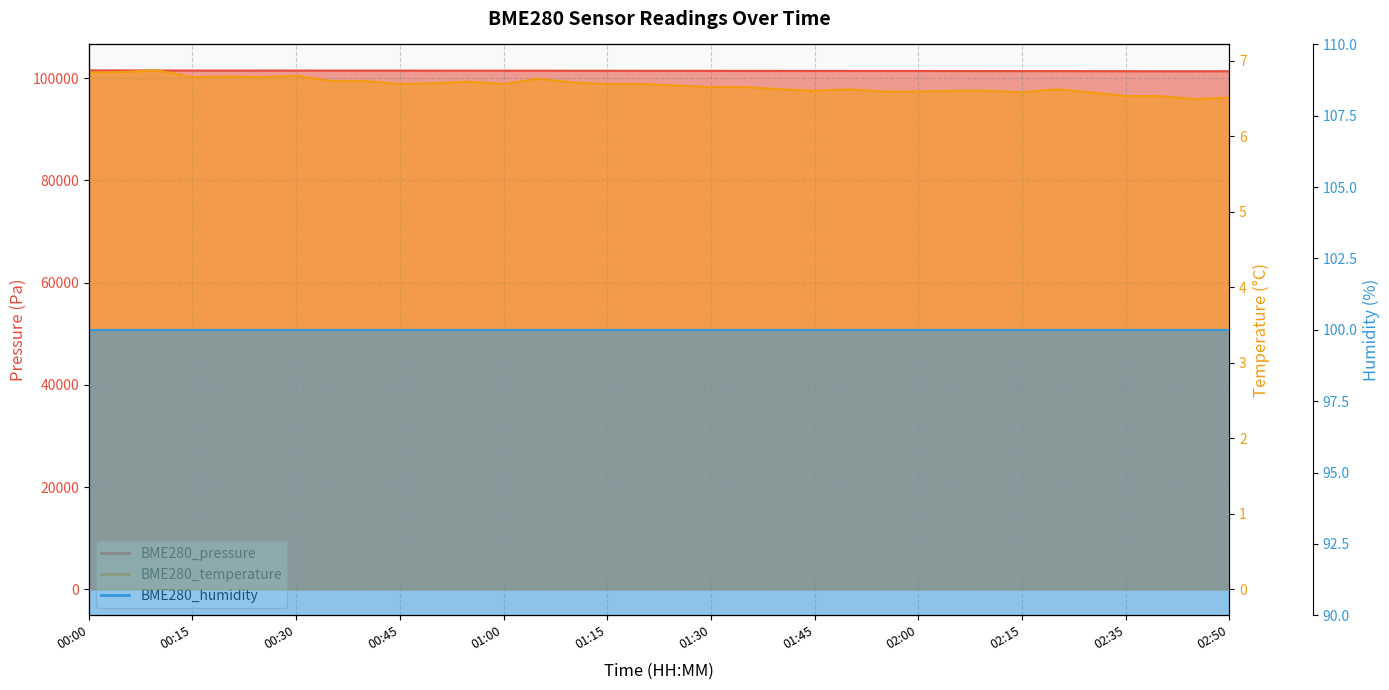

The BME280_pressure series shows 101392.2 at 01:50. True or false?

True